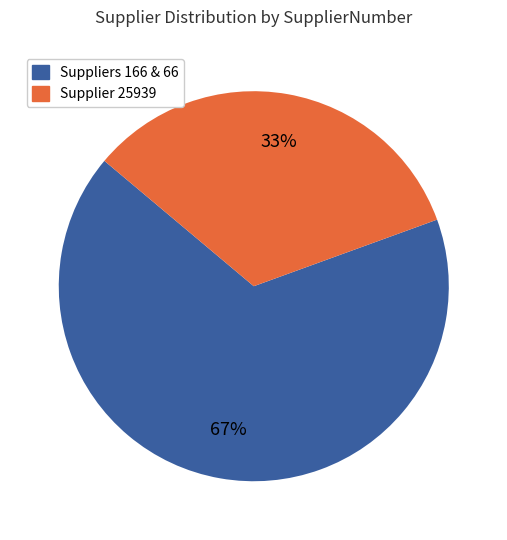

To the nearest percent, what is the average slice percentage?

50%